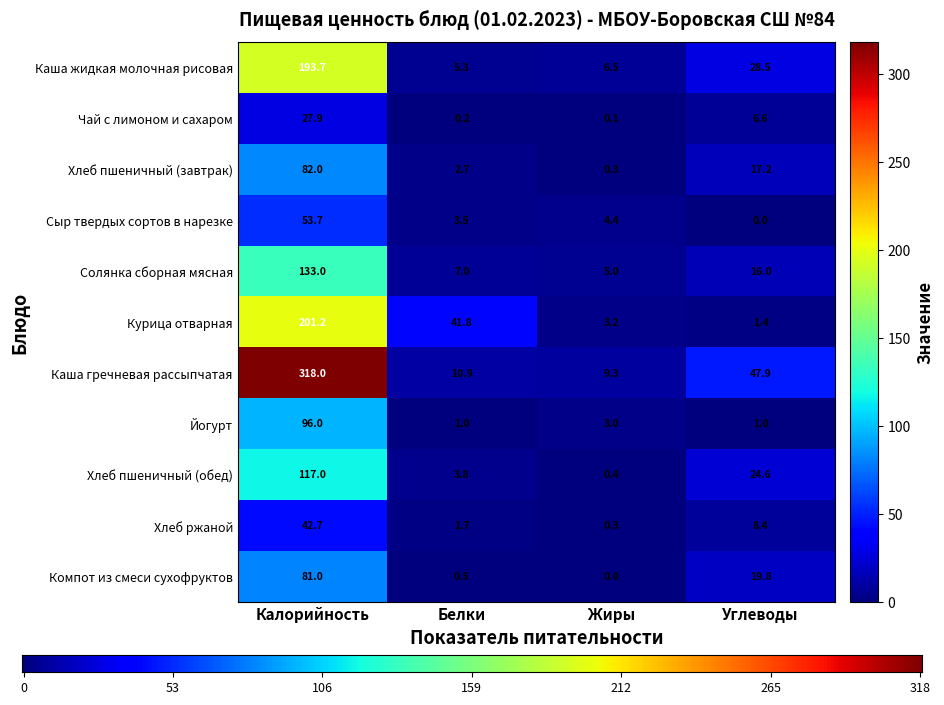

What is the difference between the maximum and minimum values in the Чай с лимоном и сахаром series?

27.8